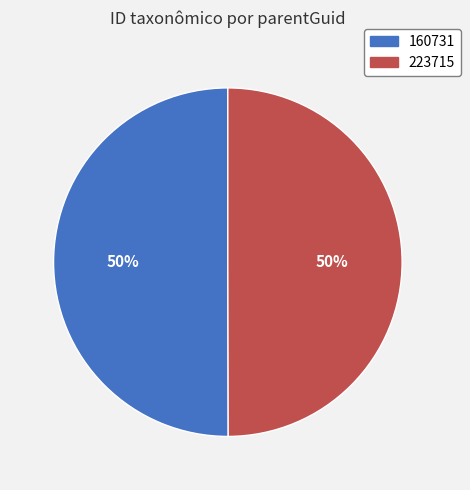

What percentage is the 160731 slice, to the nearest percent?

50%